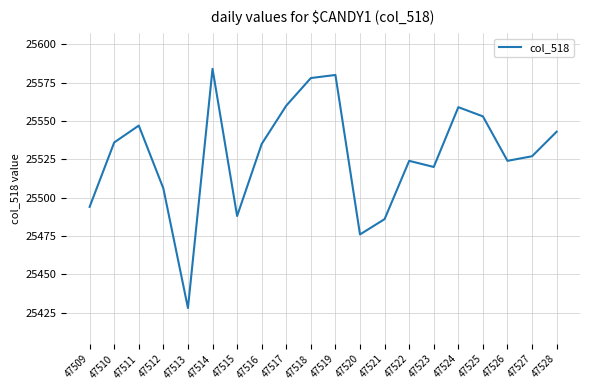

Reading left to right, transcribe all the data shown in this chart.

25494	25536	25547	25506	25428	25584	25488	25535	25560	25578	25580	25476	25486	25524	25520	25559	25553	25524	25527	25543